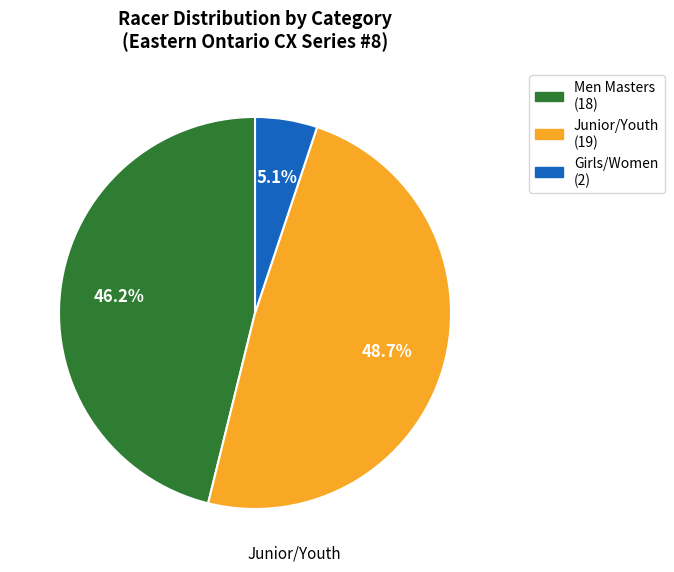

Is there any slice that represents more than half of the pie?

No